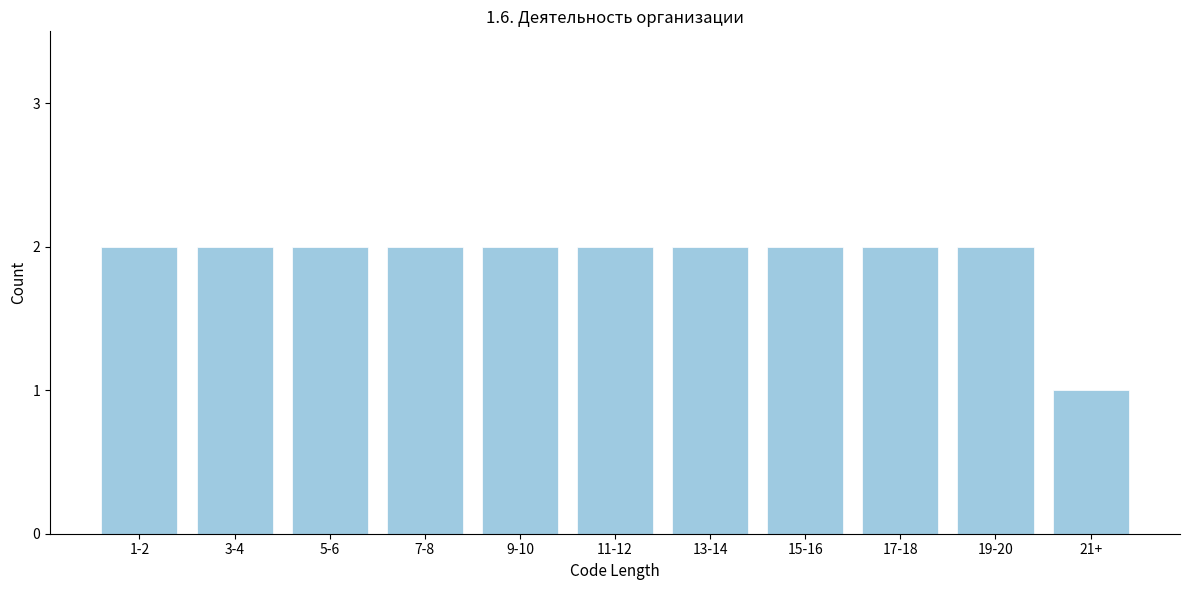

Reading left to right, list all the values displayed in this chart.

2	2	2	2	2	2	2	2	2	2	1